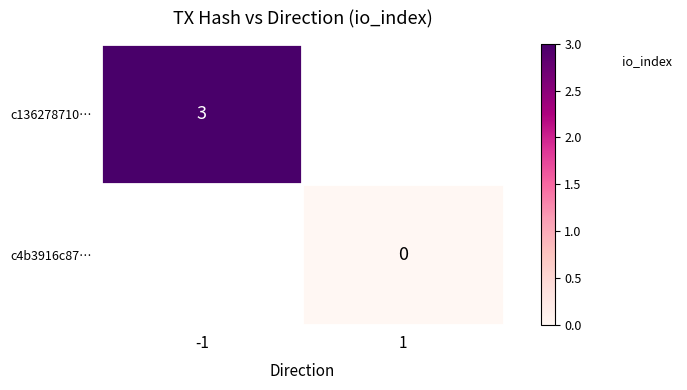

Which series has the widest spread of values?

c136278710…